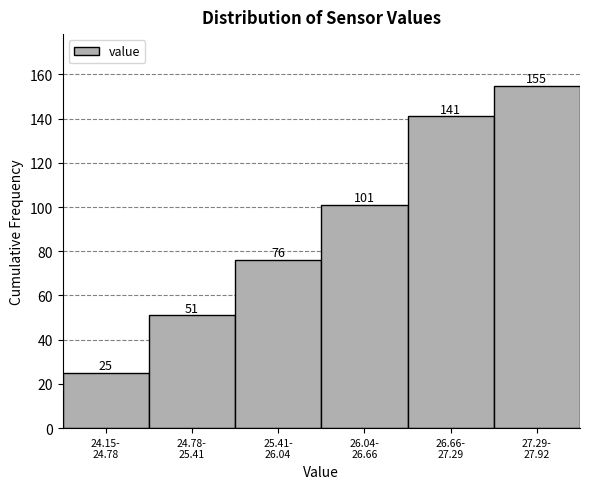

Reading left to right, what are all the values shown in this chart?

25	51	76	101	141	155